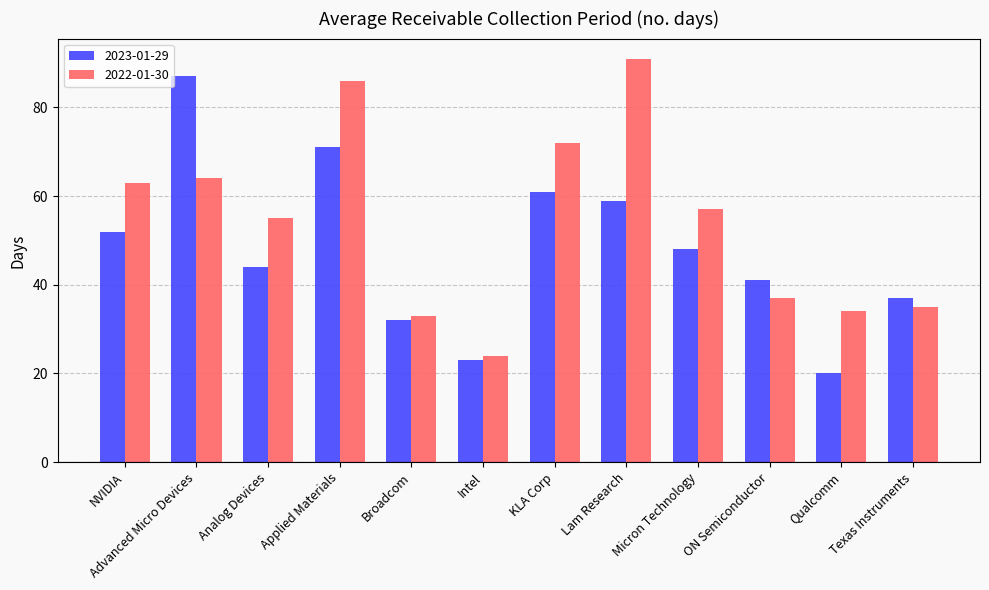

Rank the series at NVIDIA from lowest to highest value.

2023-01-29, 2022-01-30